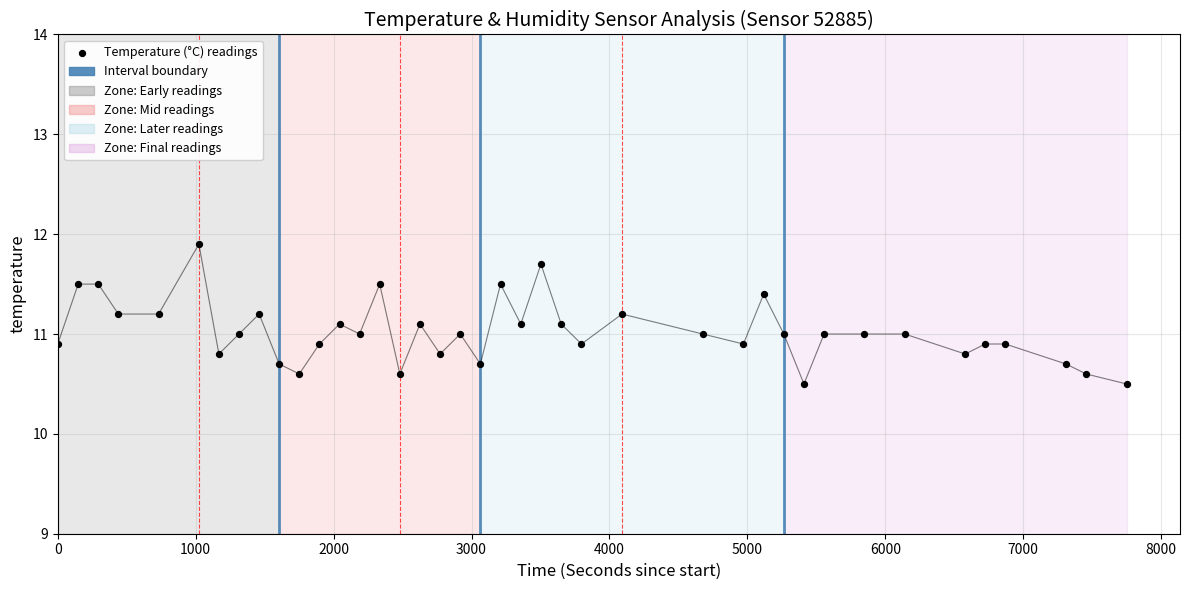

What is the range of X values (max minus min)?

7749.0